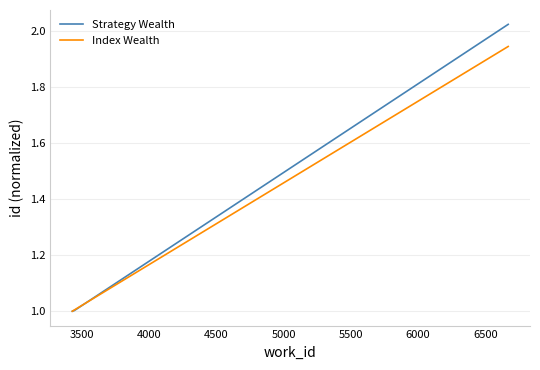

Does the chart have visible grid lines?

Yes